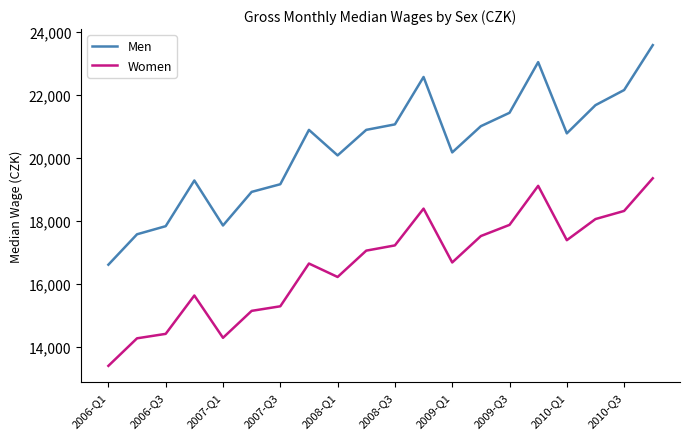

List the series in order of their peak value, highest first.

Men, Women